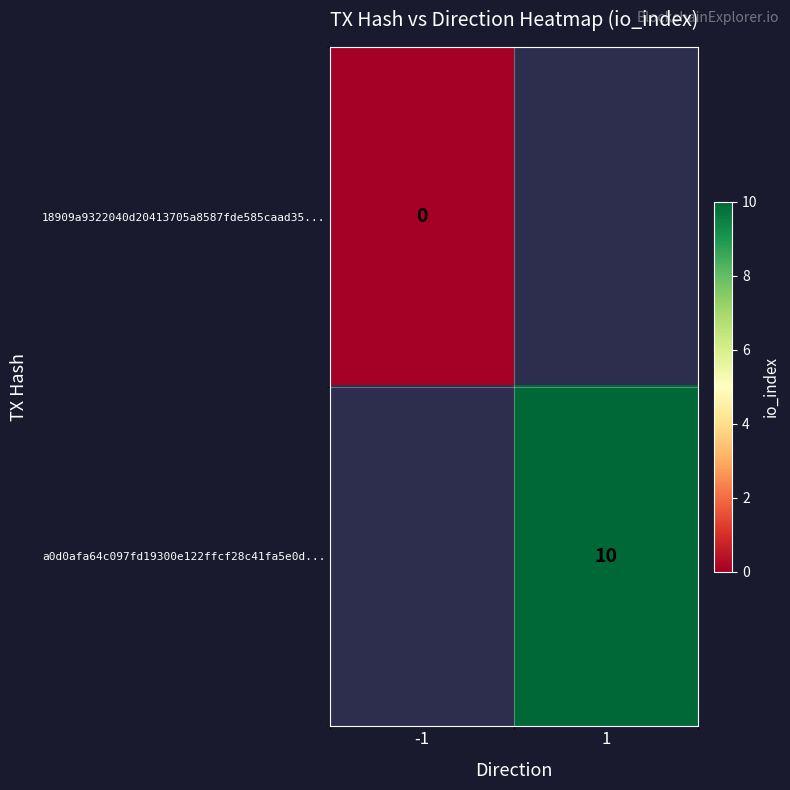

The value of a0d0afa64c097fd19300e122ffcf28c41fa5e0d... at 1 is 10. True or false?

True